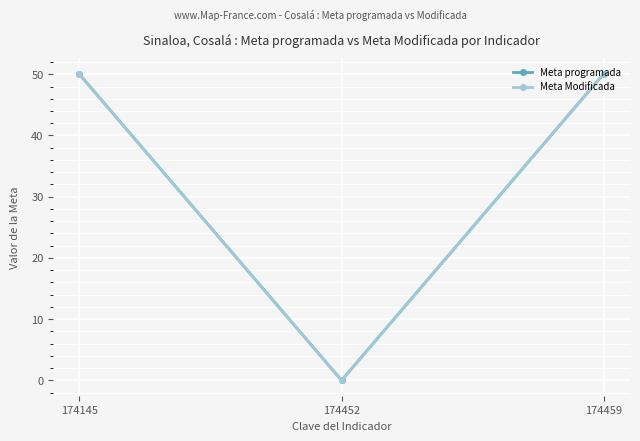

Which has a higher value, 174459 or 174452?

174459